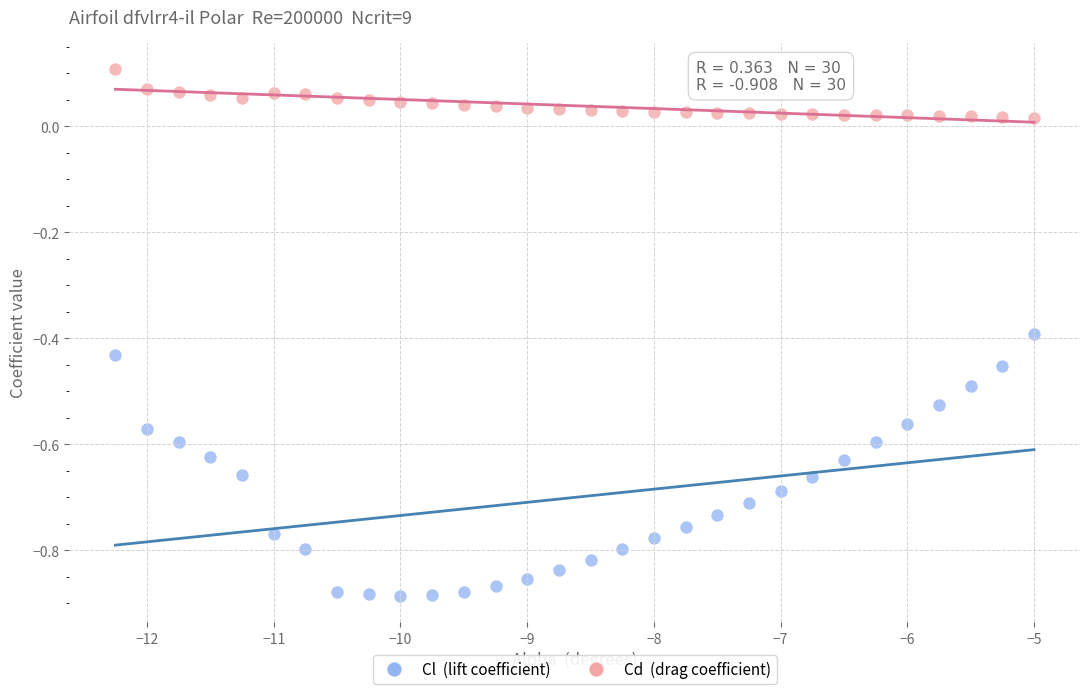

Across all data points, what is the range of Y values (max minus min)?

1.0